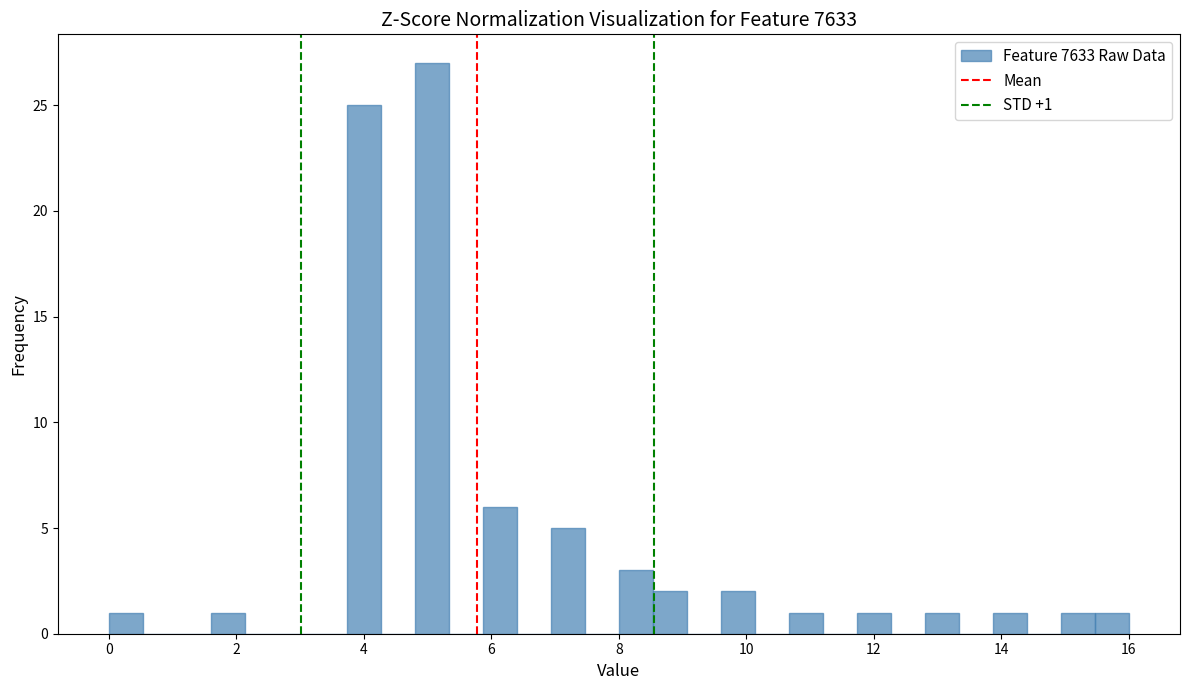

Around what value on the x-axis is the tallest bar? Give the approximate position of its centre, as read against the axis.

5.0